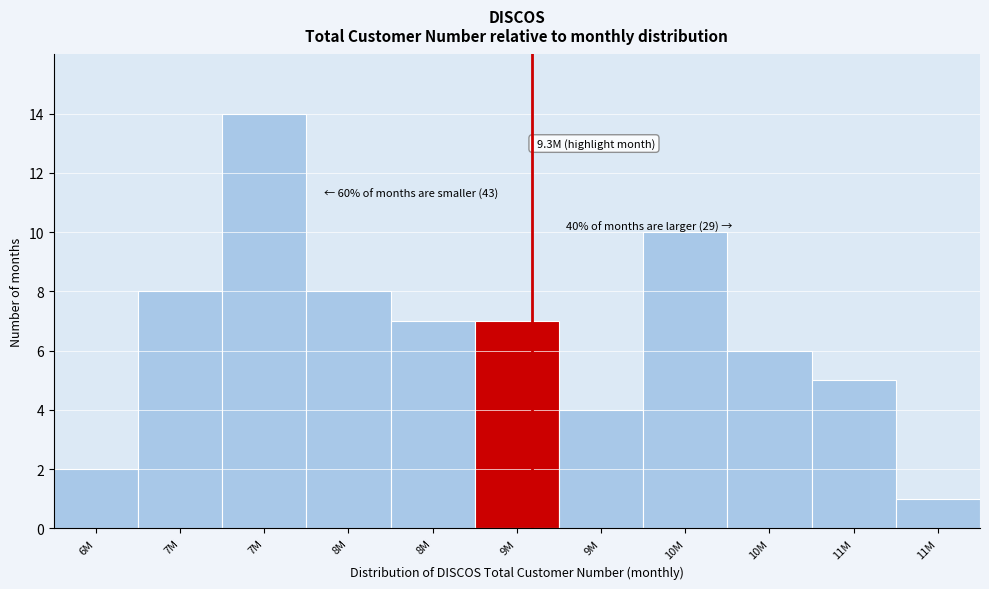

How many bars are there in total?

11